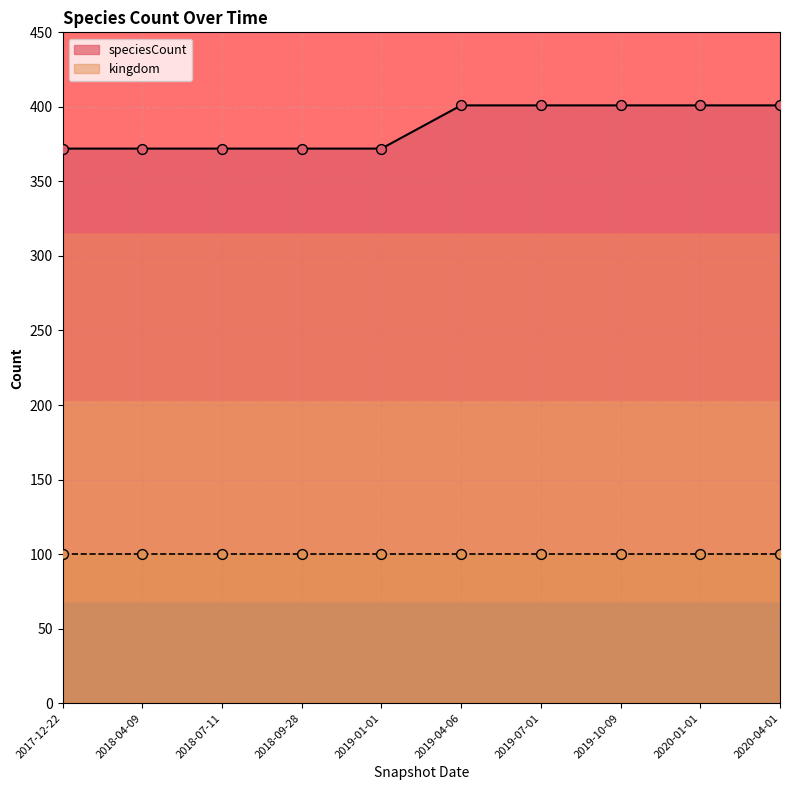

What is the ratio of the value at 2020-01-01 to the value at 2019-10-09?

1.0